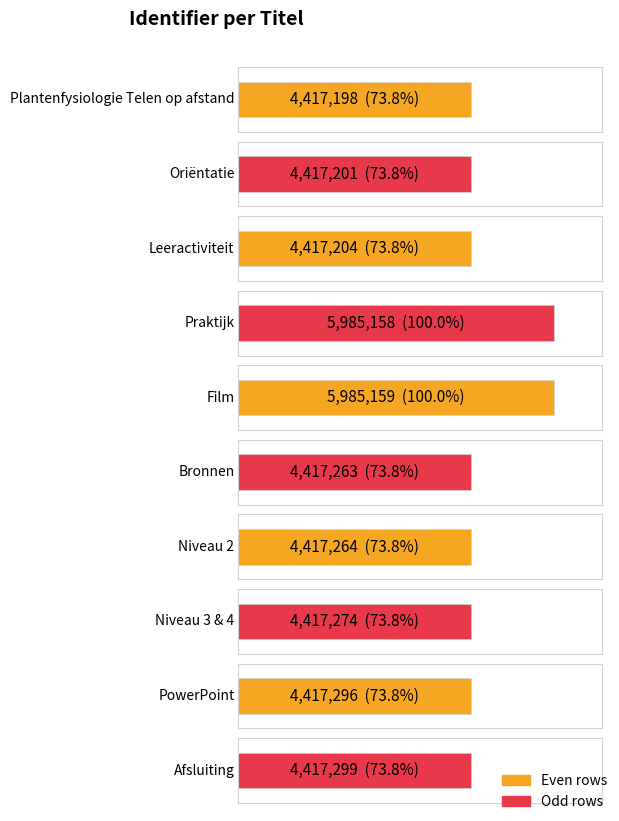

The chart shows a value of 1912337 at Afsluiting. True or false?

False